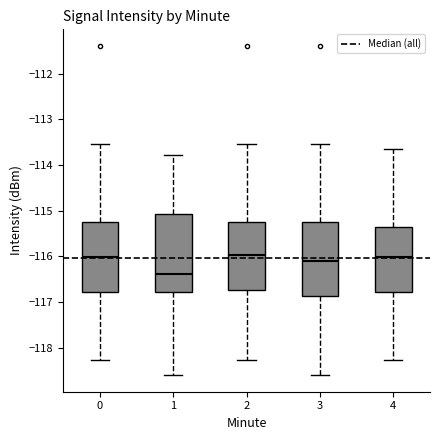

Reading left to right, read every box against the y-axis: the position of its median line, the range the box covers, and the ends of its whiskers. The values are not printed on the chart, so give them approximately, as read against the axis.

0: median -116.0, box -116.8 to -115.2, whiskers -118.3 to -113.5
1: median -116.4, box -116.8 to -115.1, whiskers -118.6 to -113.8
2: median -116.0, box -116.7 to -115.2, whiskers -118.3 to -113.5
3: median -116.1, box -116.9 to -115.2, whiskers -118.6 to -113.5
4: median -116.0, box -116.8 to -115.4, whiskers -118.3 to -113.7